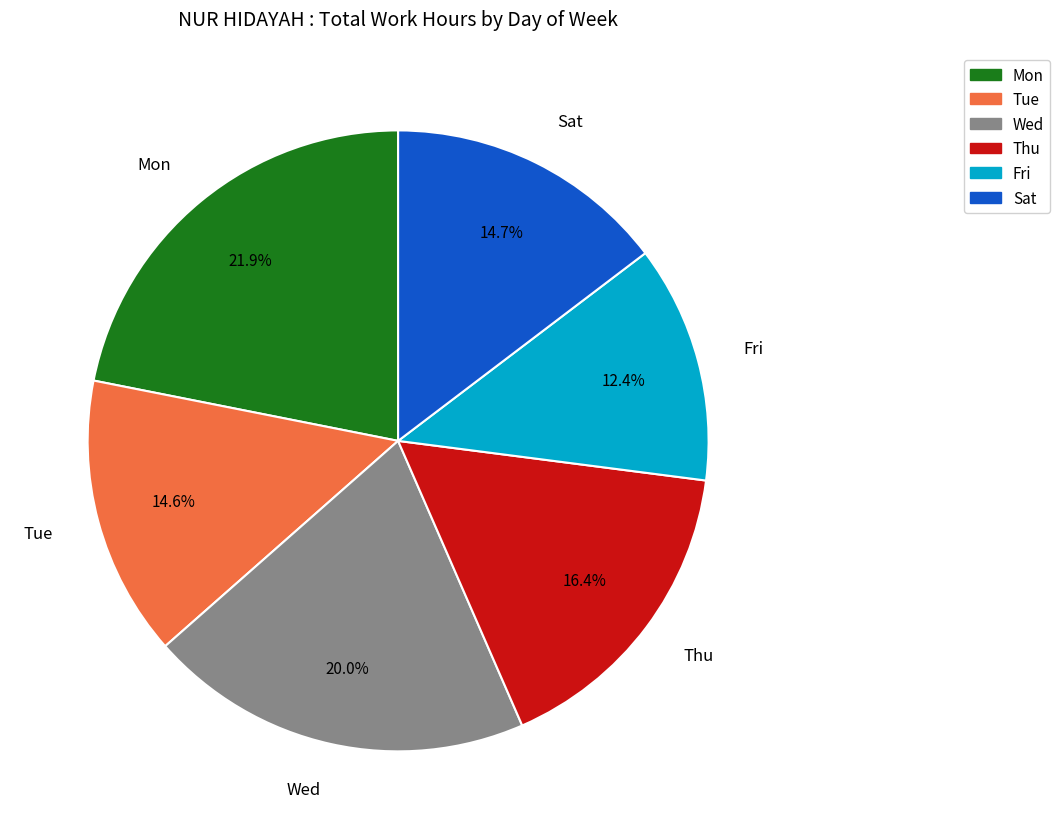

How many segments does this pie chart have?

6